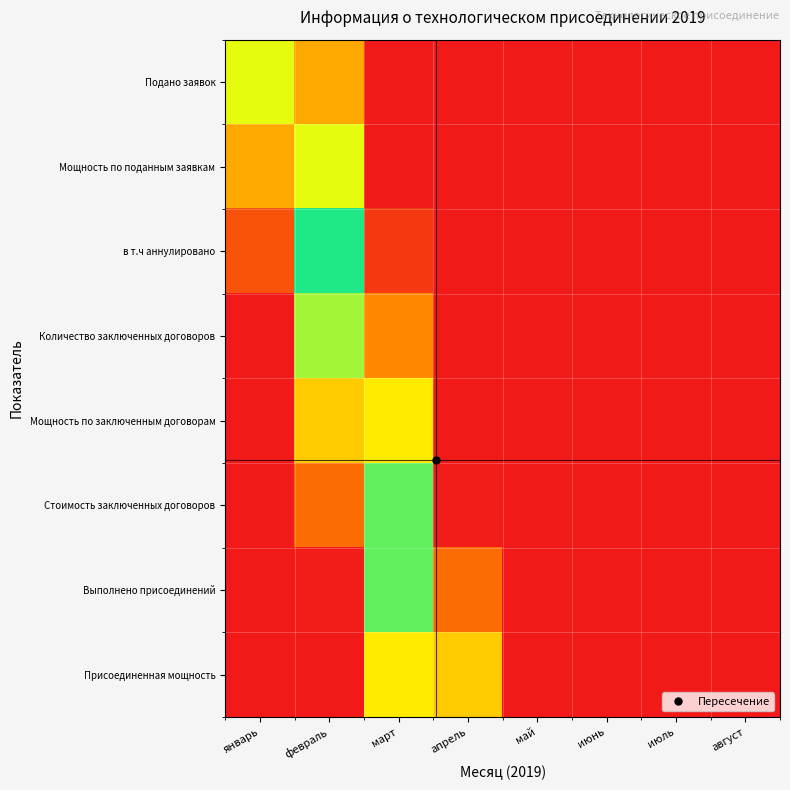

Reading right to left, extract all data points from this chart.

Подано заявок: август=0.0	июль=0.0	июнь=0.0	май=0.0	апрель=0.0	март=0.0	февраль=0.4	январь=0.7
Мощность по поданным заявкам: август=0.0	июль=0.0	июнь=0.0	май=0.0	апрель=0.0	март=0.0	февраль=0.7	январь=0.4
в т.ч аннулировано: август=0.0	июль=0.0	июнь=0.0	май=0.0	апрель=0.0	март=0.1	февраль=1.0	январь=0.2
Количество заключенных договоров: август=0.0	июль=0.0	июнь=0.0	май=0.0	апрель=0.0	март=0.4	февраль=0.8	январь=0.0
Мощность по заключенным договорам: август=0.0	июль=0.0	июнь=0.0	май=0.0	апрель=0.0	март=0.6	февраль=0.5	январь=0.0
Стоимость заключенных договоров: август=0.0	июль=0.0	июнь=0.0	май=0.0	апрель=0.0	март=0.9	февраль=0.3	январь=0.0
Выполнено присоединений: август=0.0	июль=0.0	июнь=0.0	май=0.0	апрель=0.3	март=0.9	февраль=0.0	январь=0.0
Присоединенная мощность: август=0.0	июль=0.0	июнь=0.0	май=0.0	апрель=0.5	март=0.6	февраль=0.0	январь=0.0